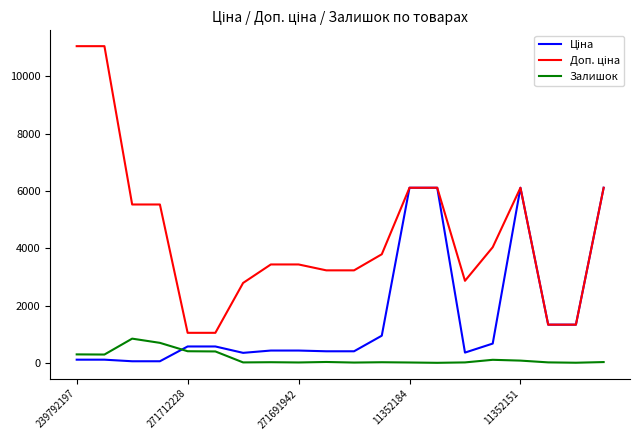

What is the smallest value displayed?

1.0